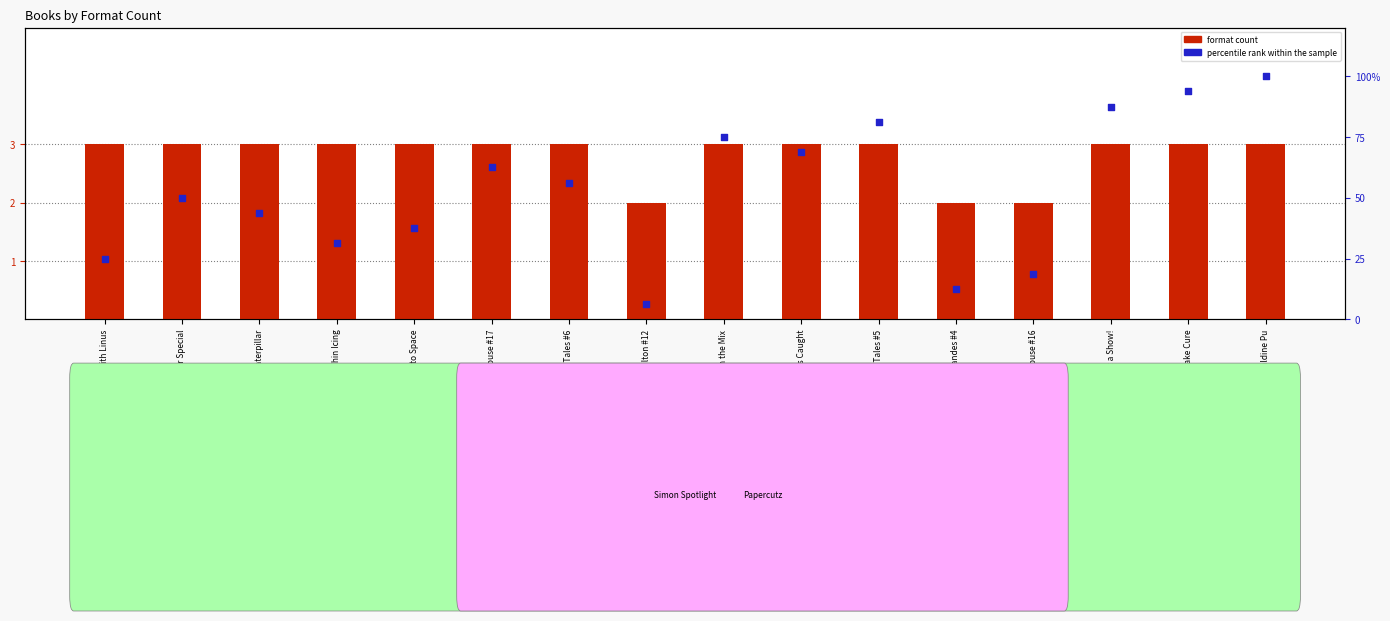

What are all the series names shown in the legend?

format count, percentile rank within the sample